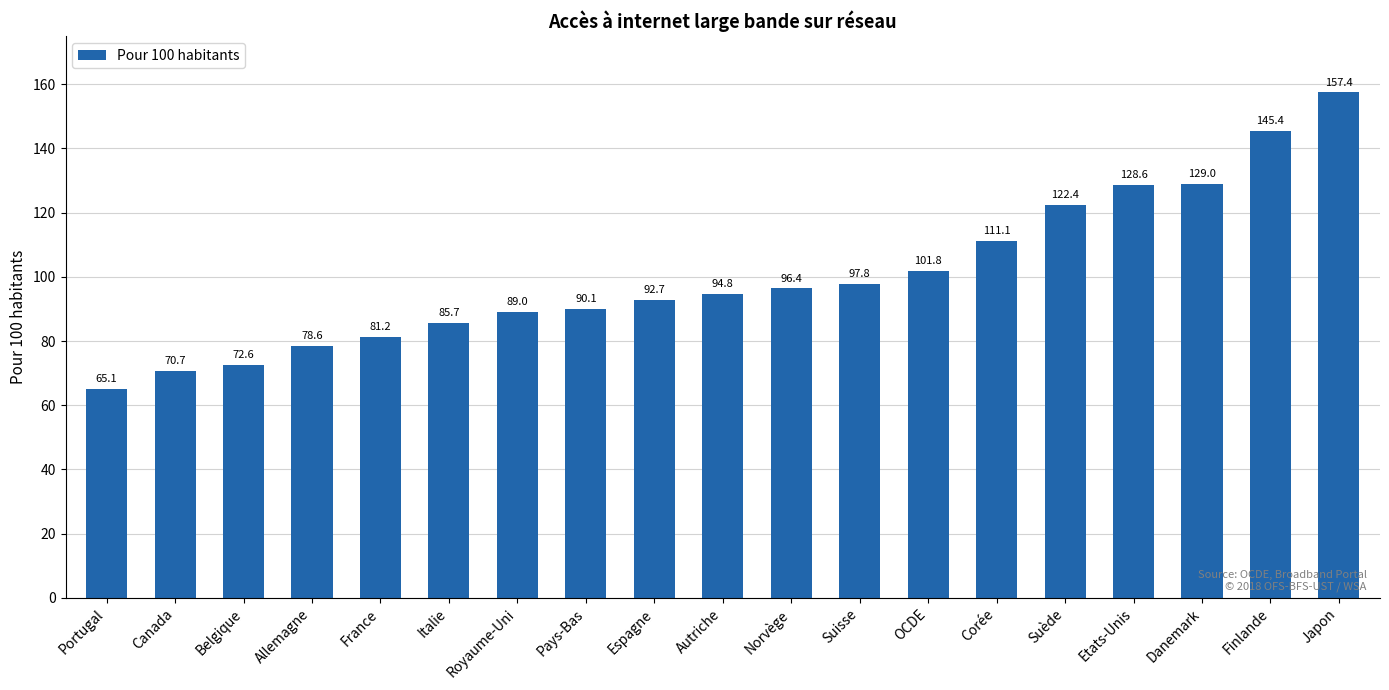

Which category has the highest value across all series?

Japon